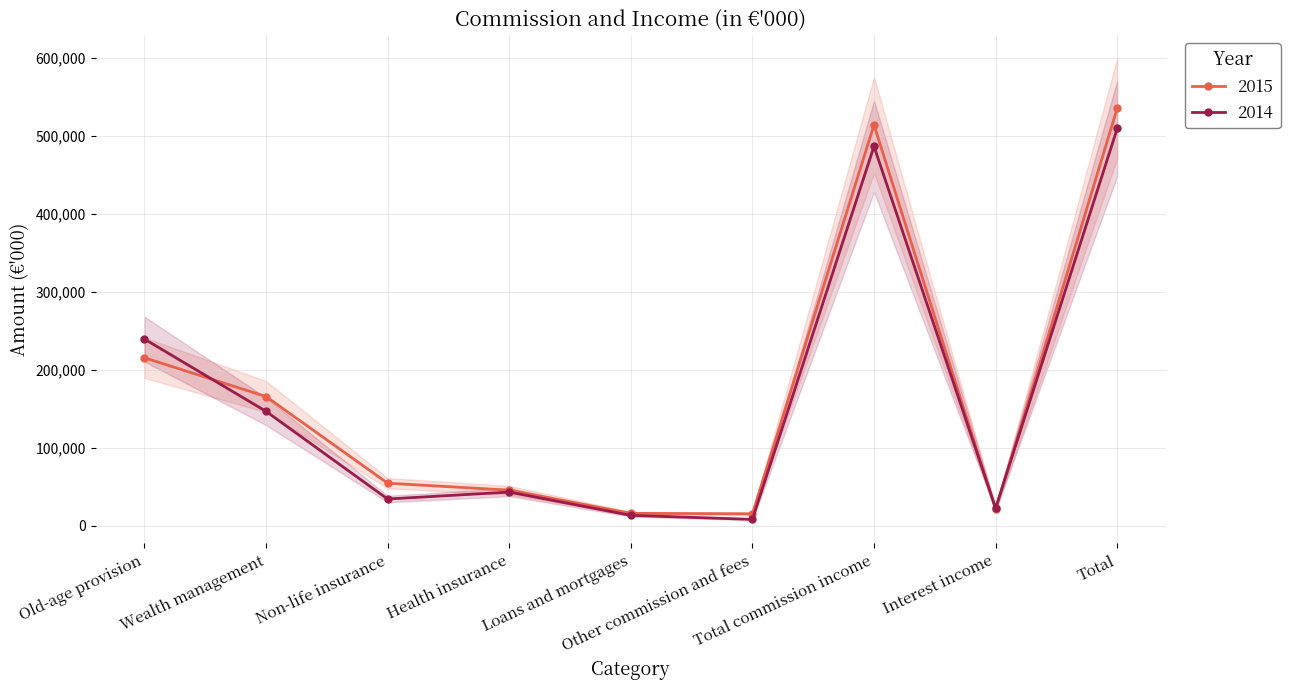

Which series changed the most between Old-age provision and Interest income?

2014